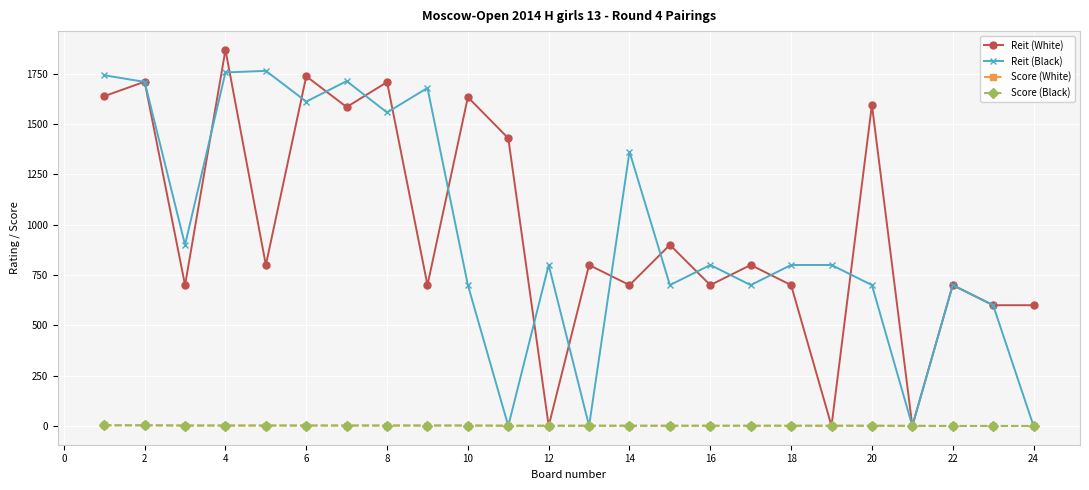

What are all the series names shown in the legend?

Reit (White), Reit (Black), Score (White), Score (Black)